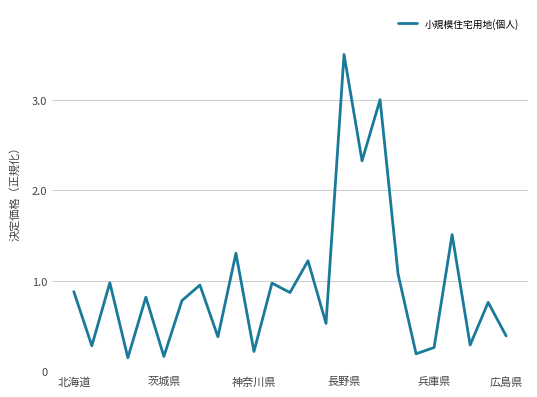

Does the chart display data point markers on the line(s)?

No